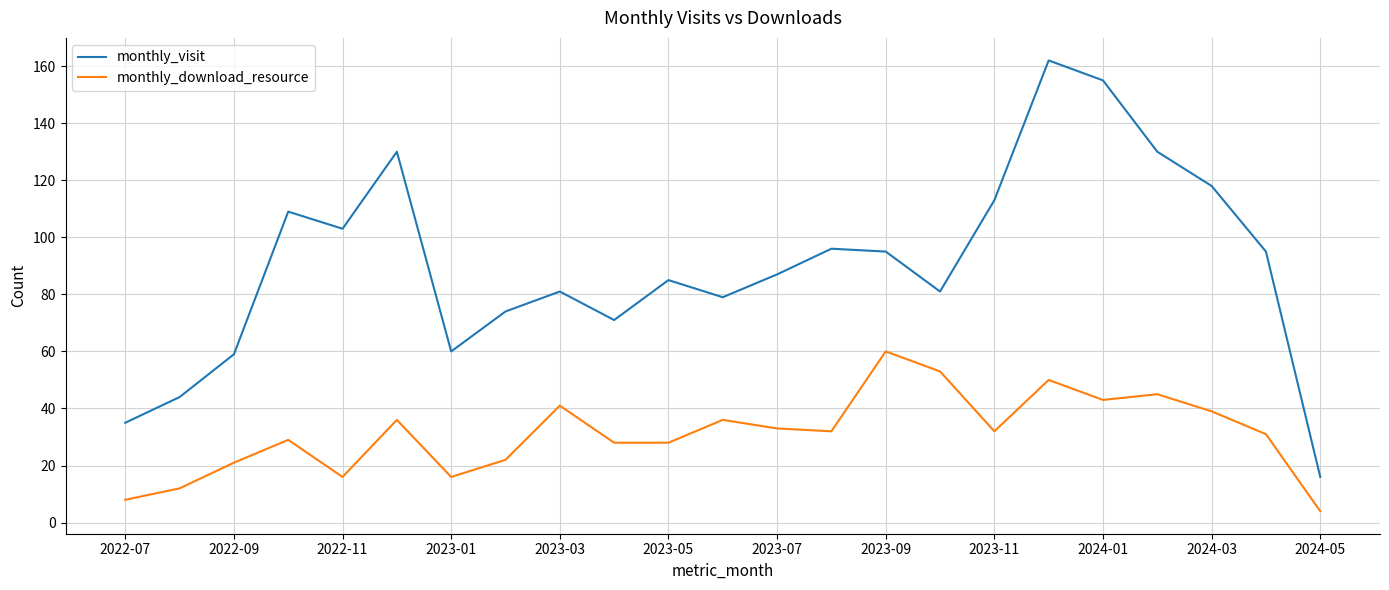

True or false: monthly_download_resource and monthly_visit cross at least once.

False